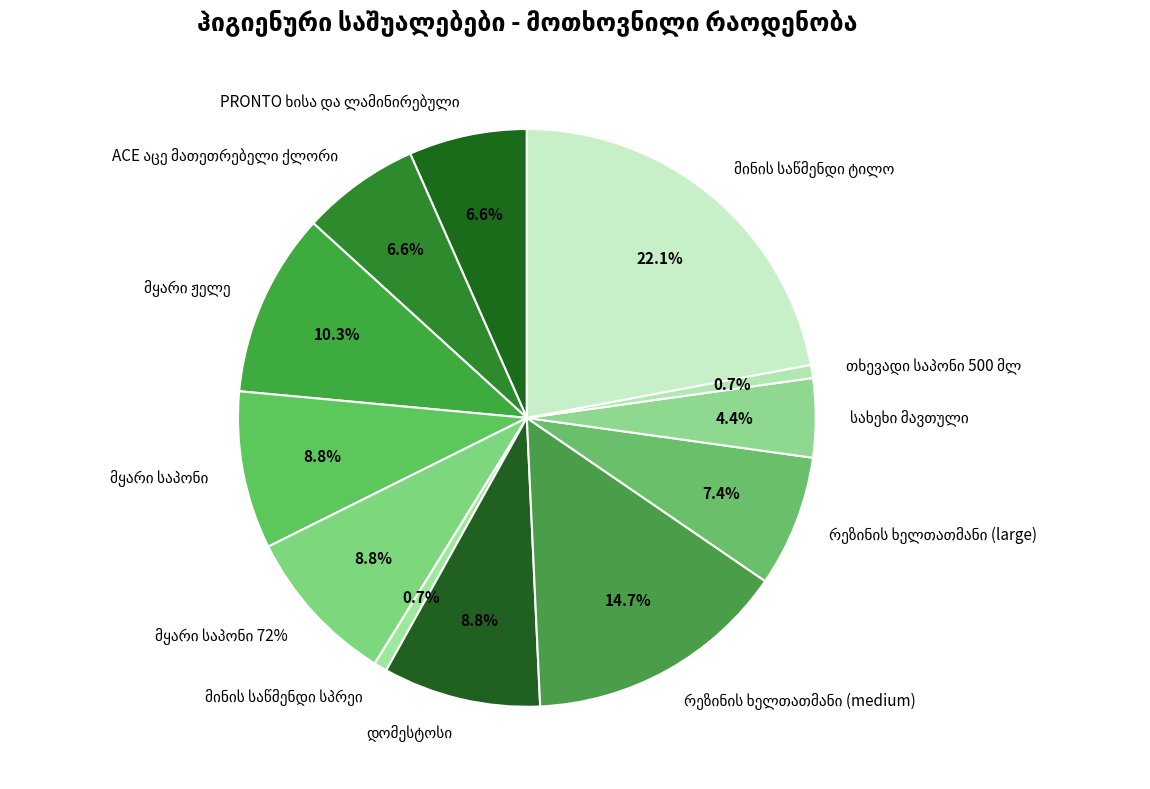

Is there any slice that represents more than half of the pie?

No